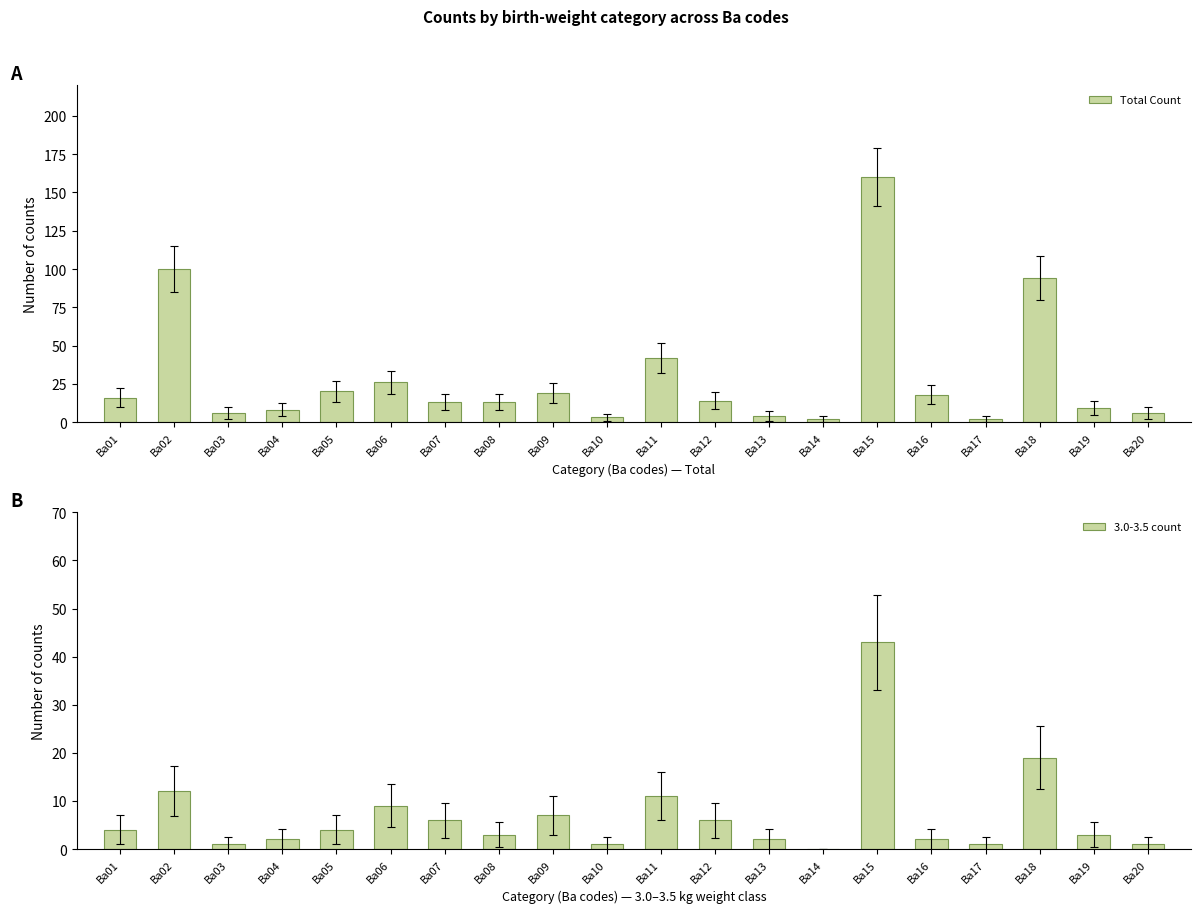

How many values in the 3.0-3.5 count series are below 4?

10